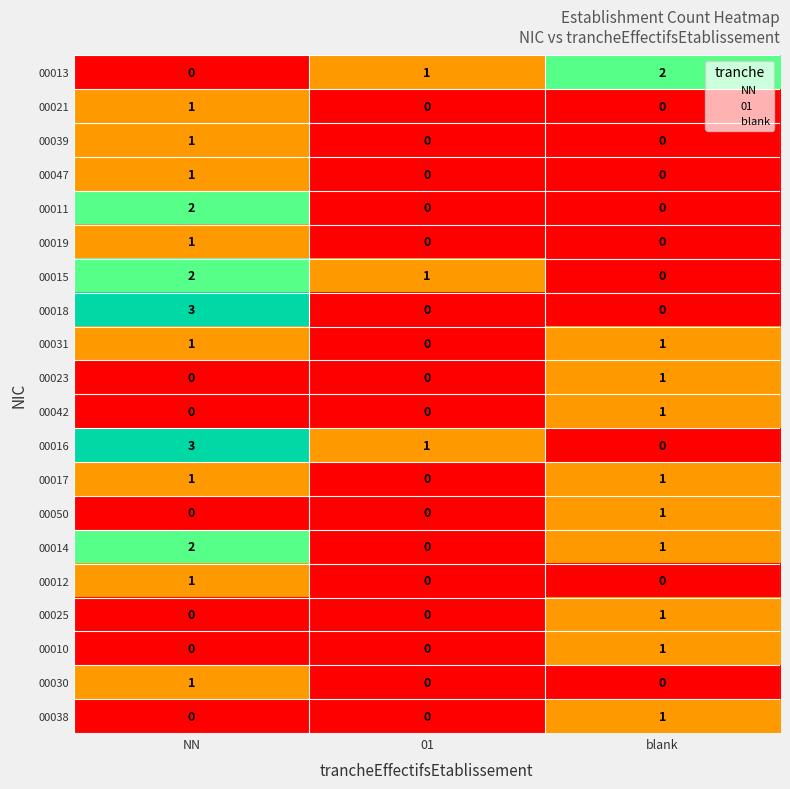

What is the total value across all series at blank?

11